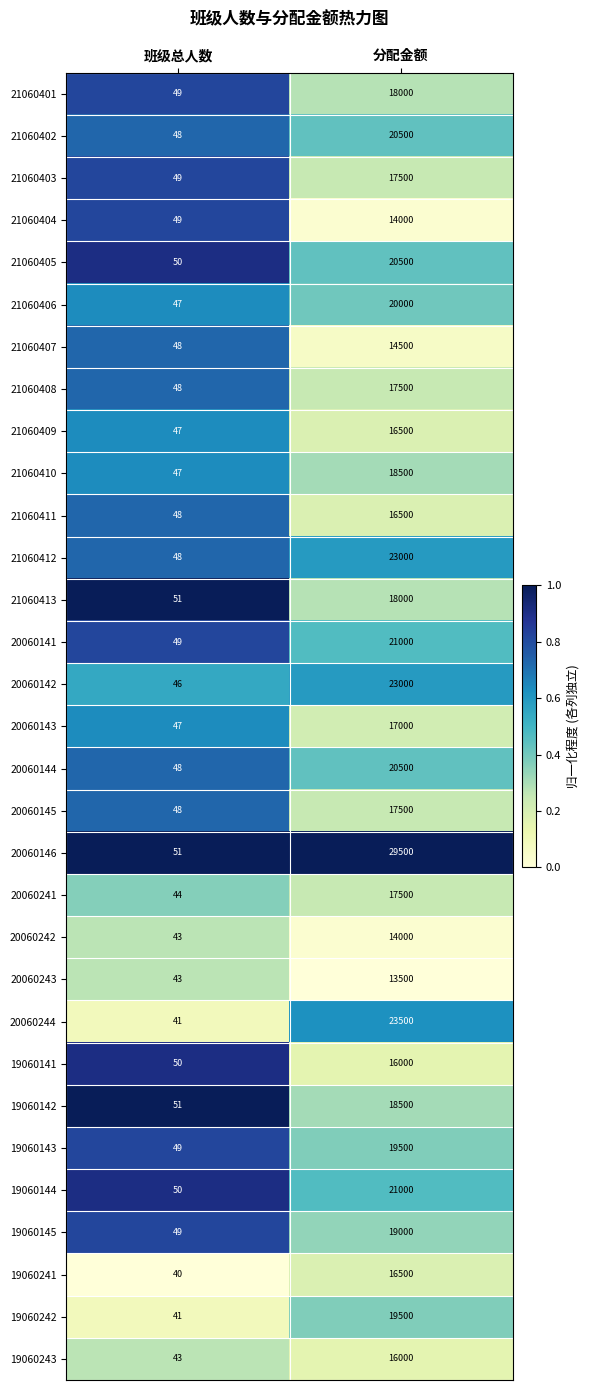

Which series has the largest range (max minus min)?

20060146